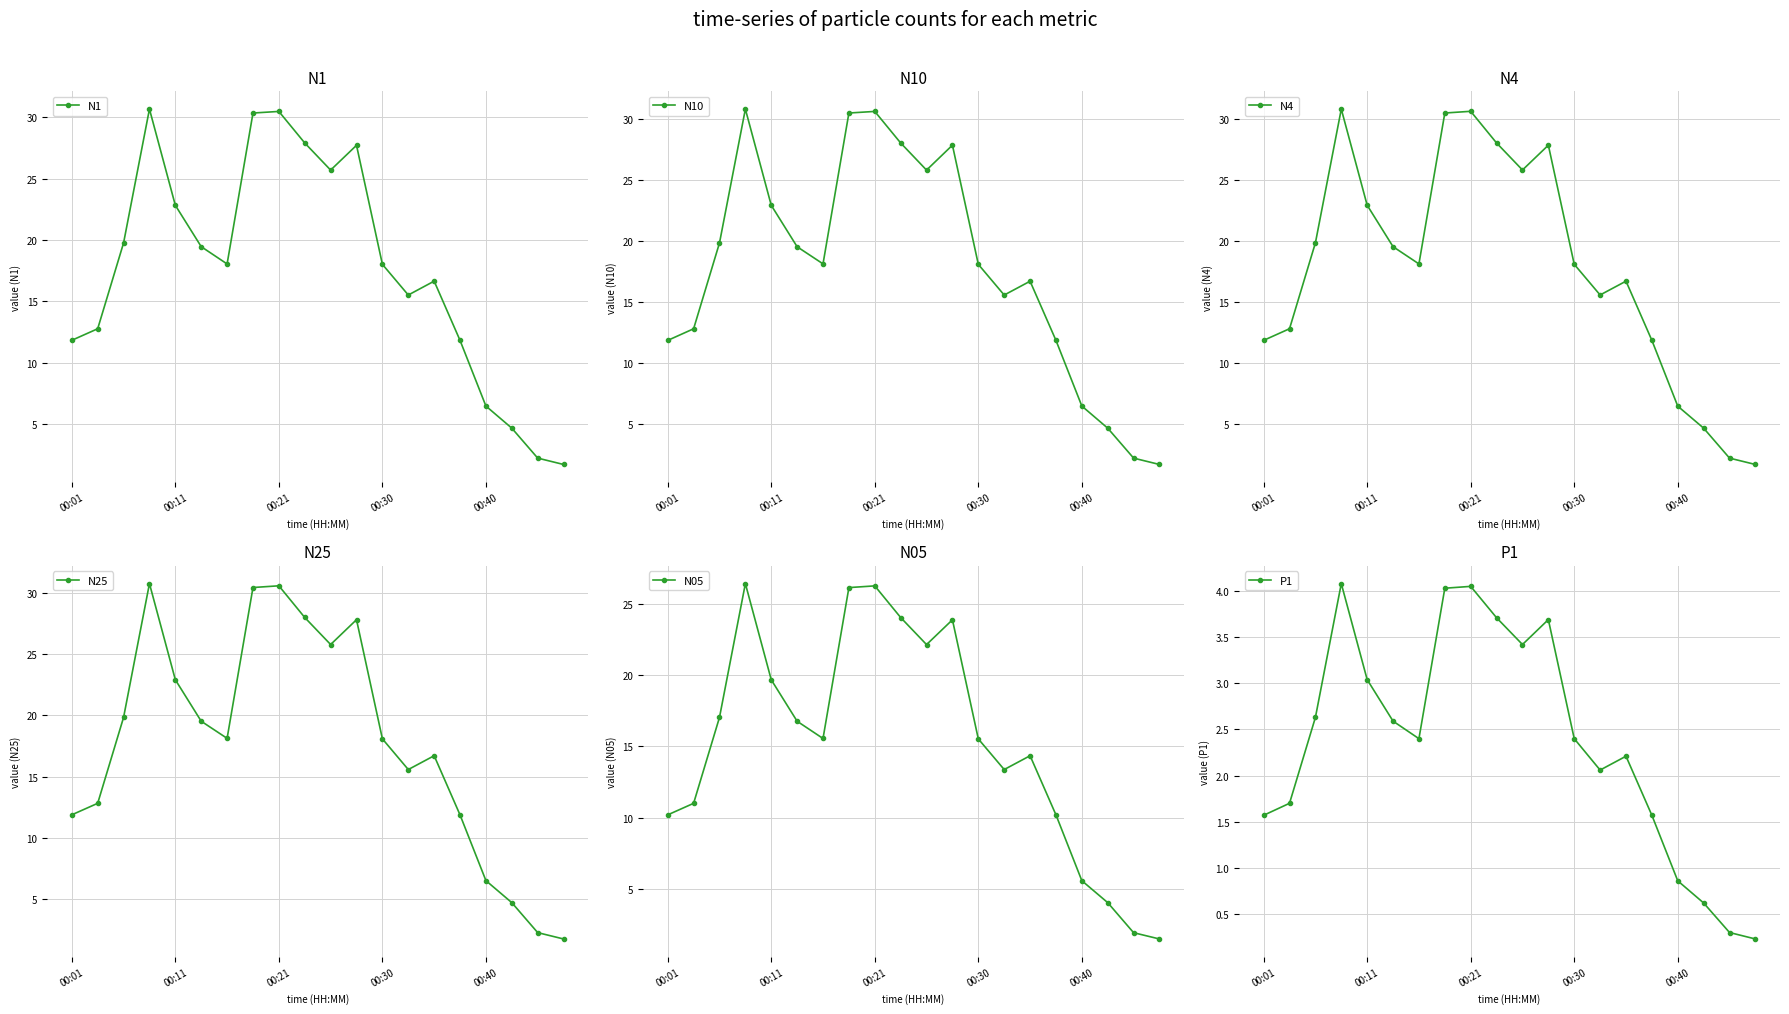

True or false: N10 and N05 intersect in this chart.

False